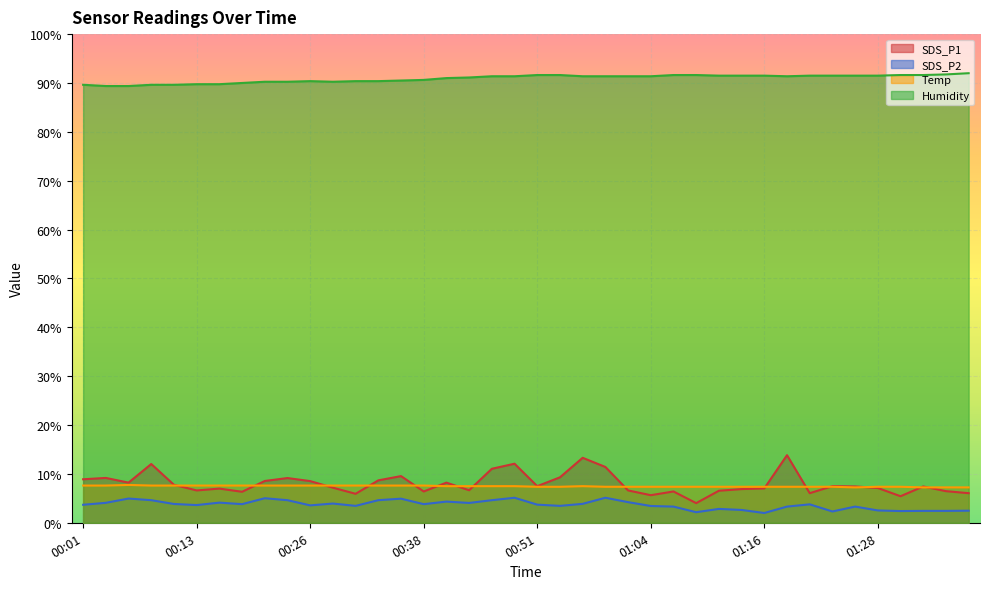

What is the label of the 21st point from the right?

00:48